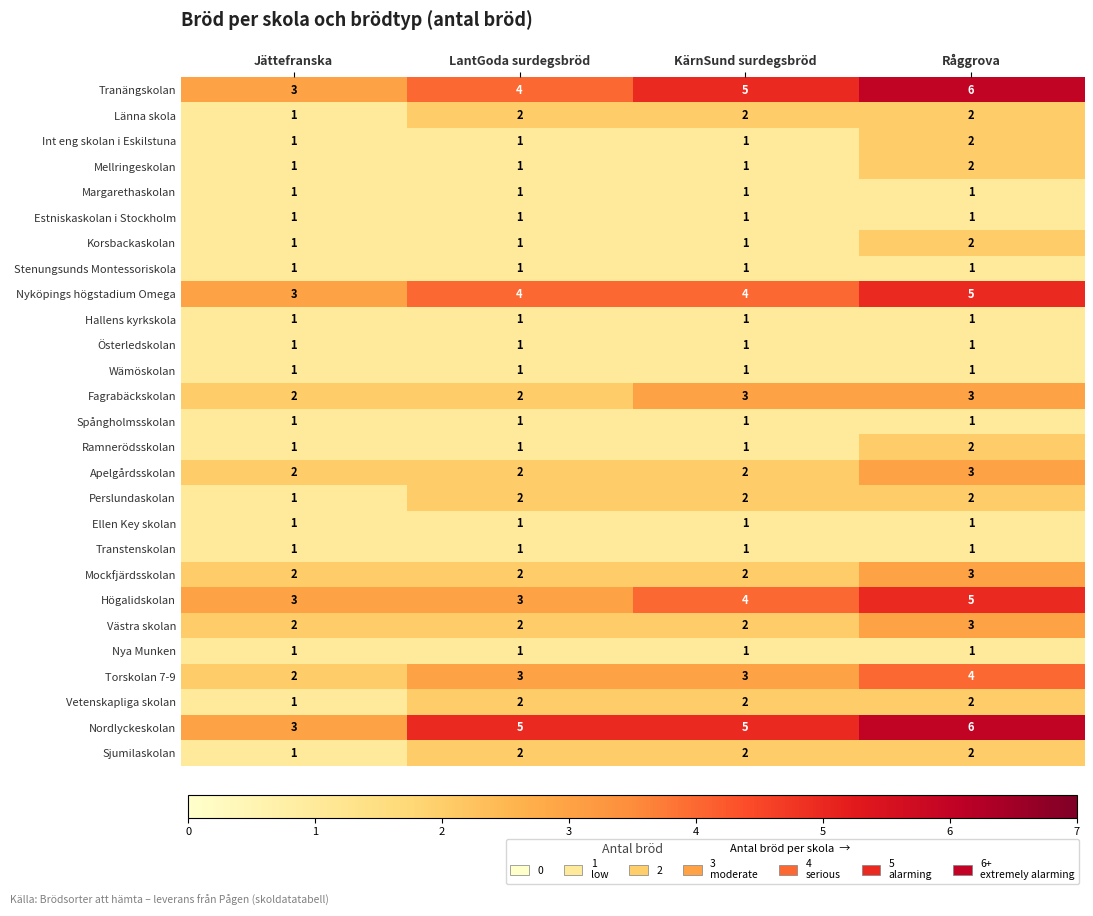

What is the sum of the Mockfjärdsskolan values at KärnSund surdegsbröd and Råggrova?

5